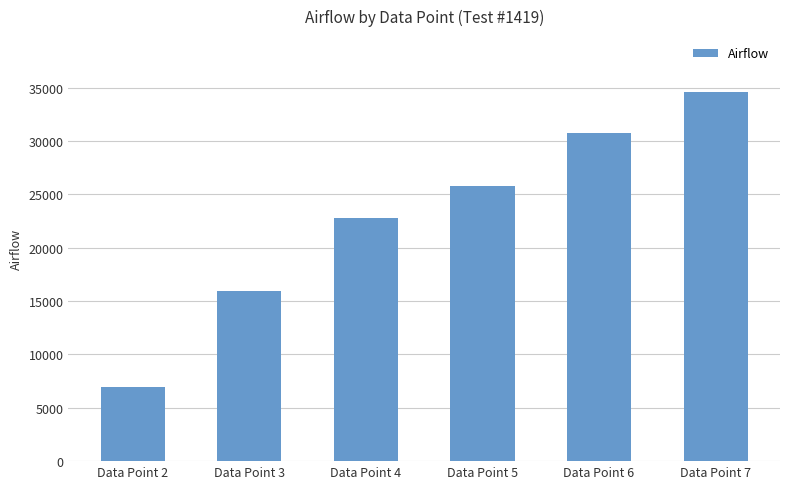

How many distinct data groups are displayed?

1